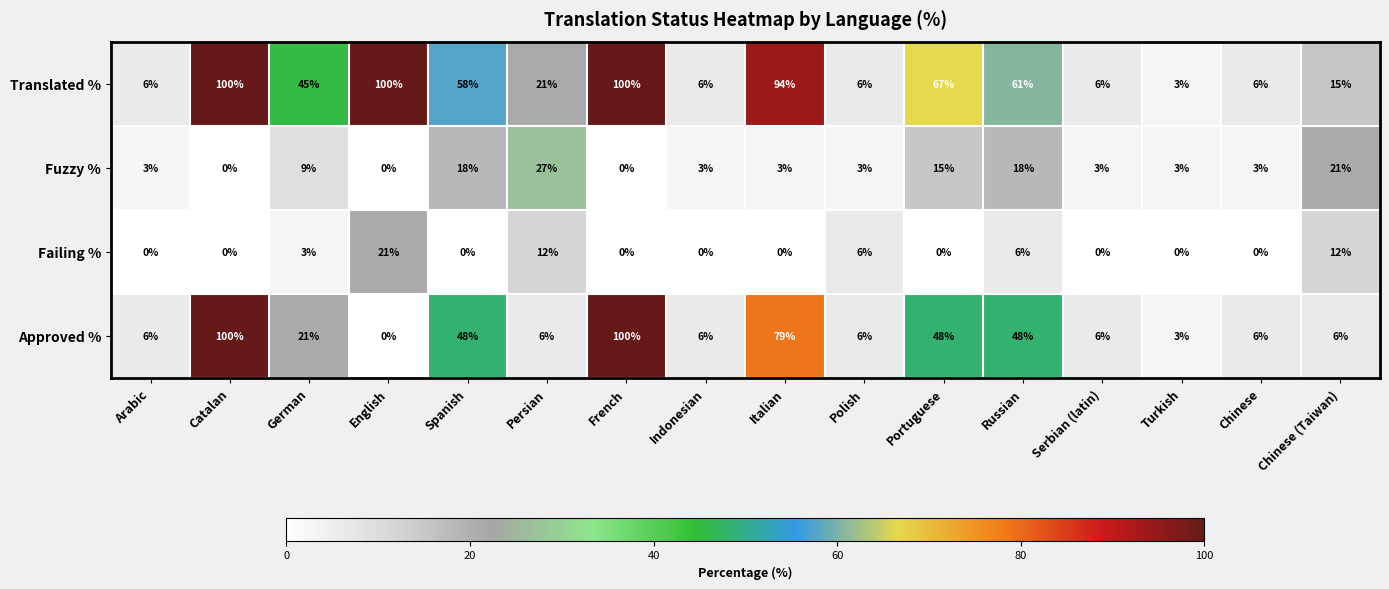

How many categories are shown in the chart?

16